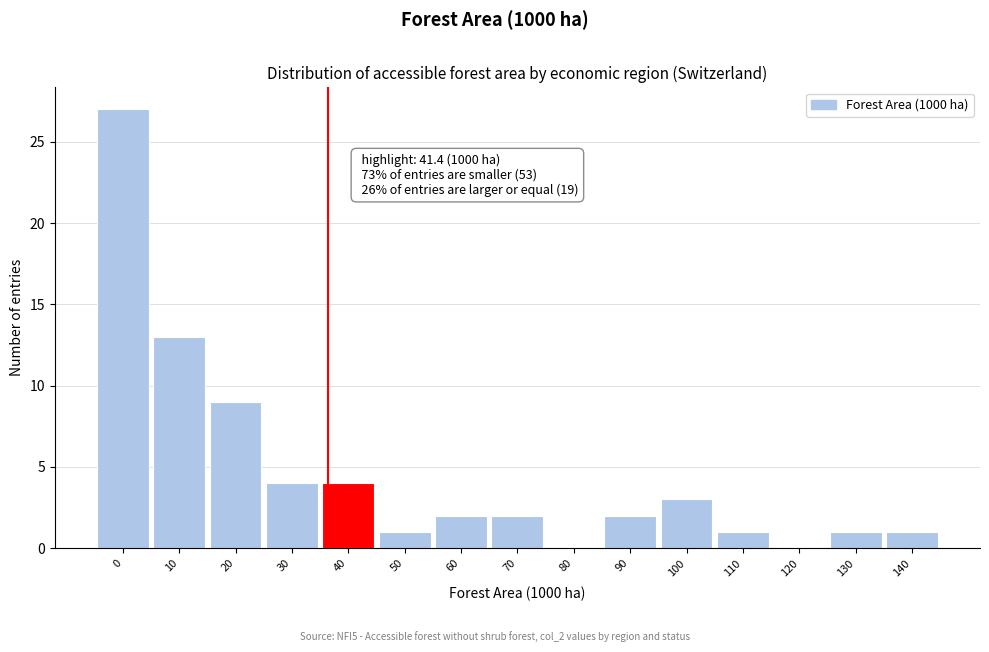

Reading left to right, what are all the values shown in this chart?

0=27	10=13	20=9	30=4	40=4	50=1	60=2	70=2	80=0	90=2	100=3	110=1	120=0	130=1	140=1